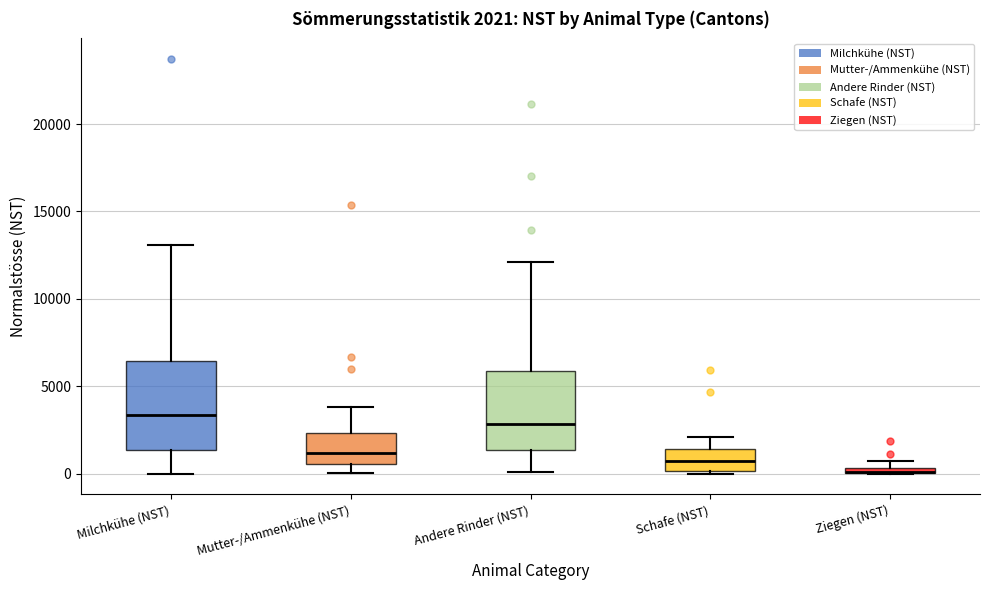

Comparing the boxes themselves (not the whiskers), which one is the tallest?

Milchkühe (NST)